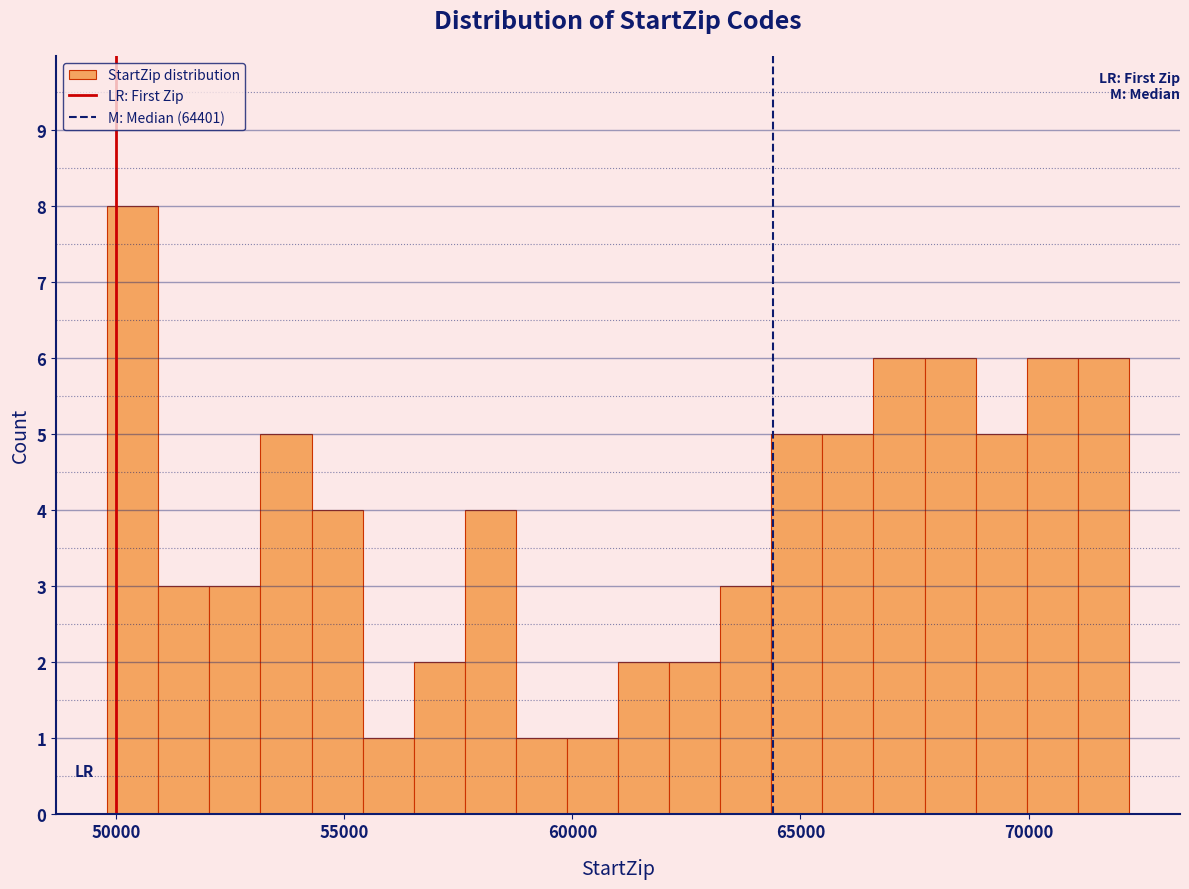

Read against the x-axis, roughly where is the centre of the tallest bar?

50500